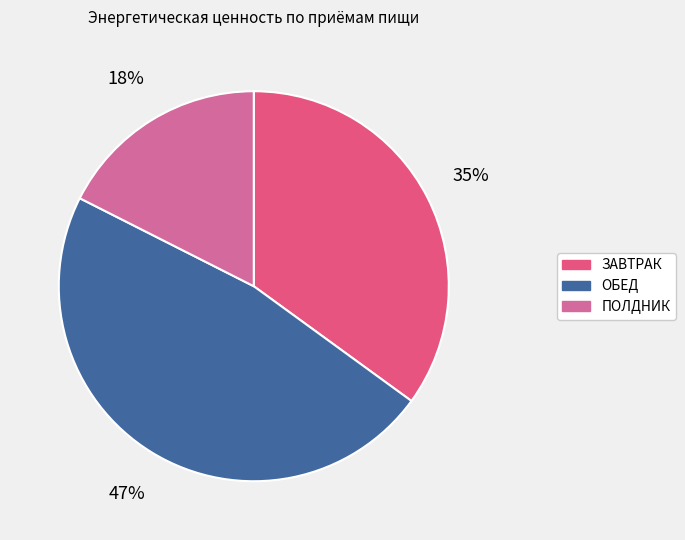

What percentage is the ОБЕД slice, to the nearest percent?

47%